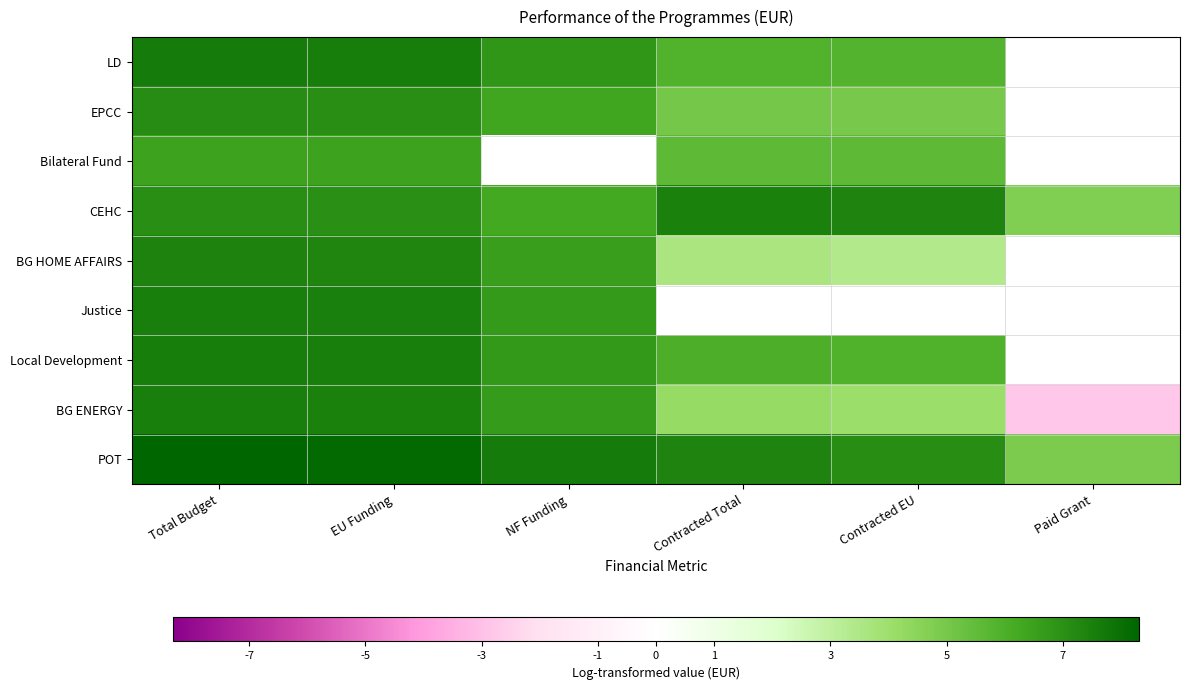

Which series has the largest total across all categories?

POT